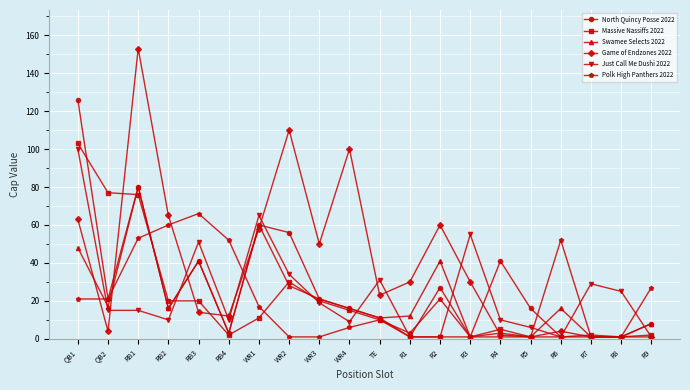

What is the spread (max minus min) of values at R3?

54